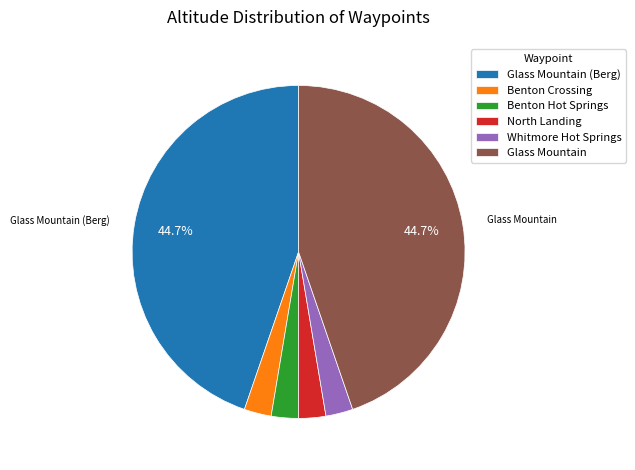

How many slices are in this pie chart?

6